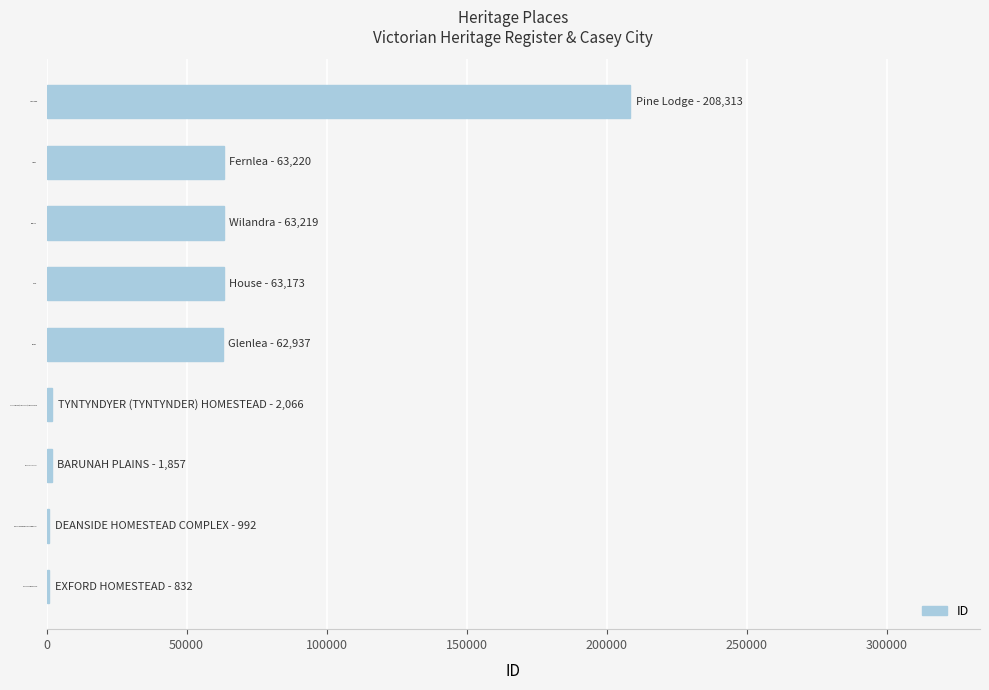

Where is the data nearest to the value 104572?

Fernlea